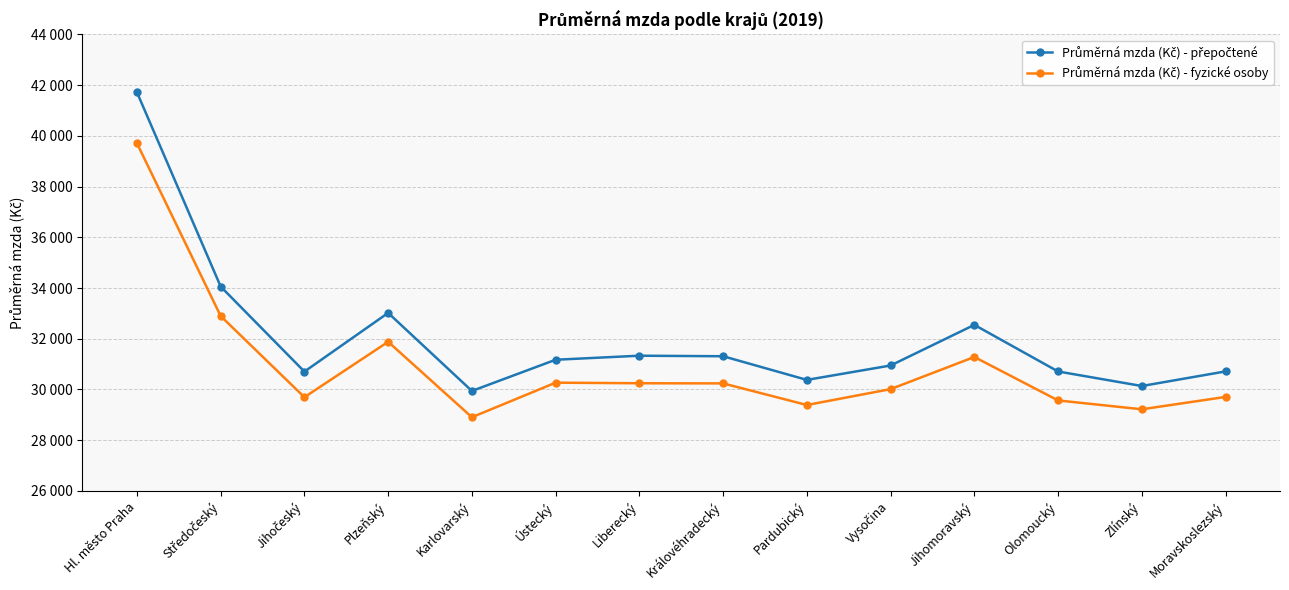

List the series in order of their peak value, lowest first.

Průměrná mzda (Kč) - fyzické osoby, Průměrná mzda (Kč) - přepočtené